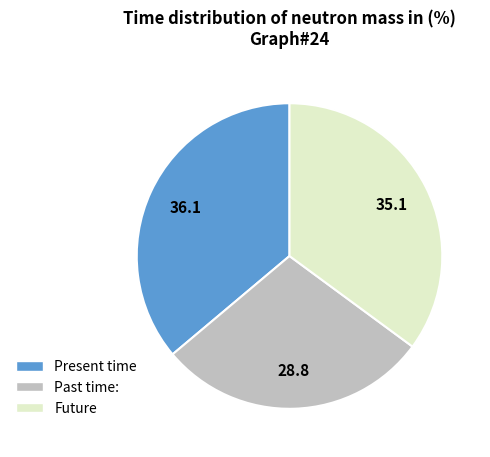

Is there a majority slice in this chart?

No